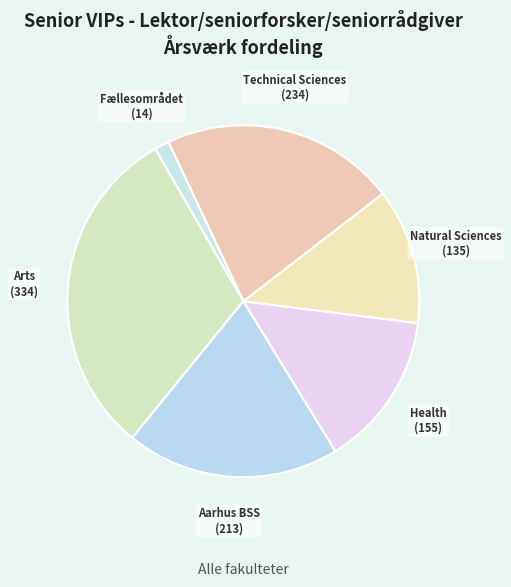

Is Arts the majority of the pie?

No